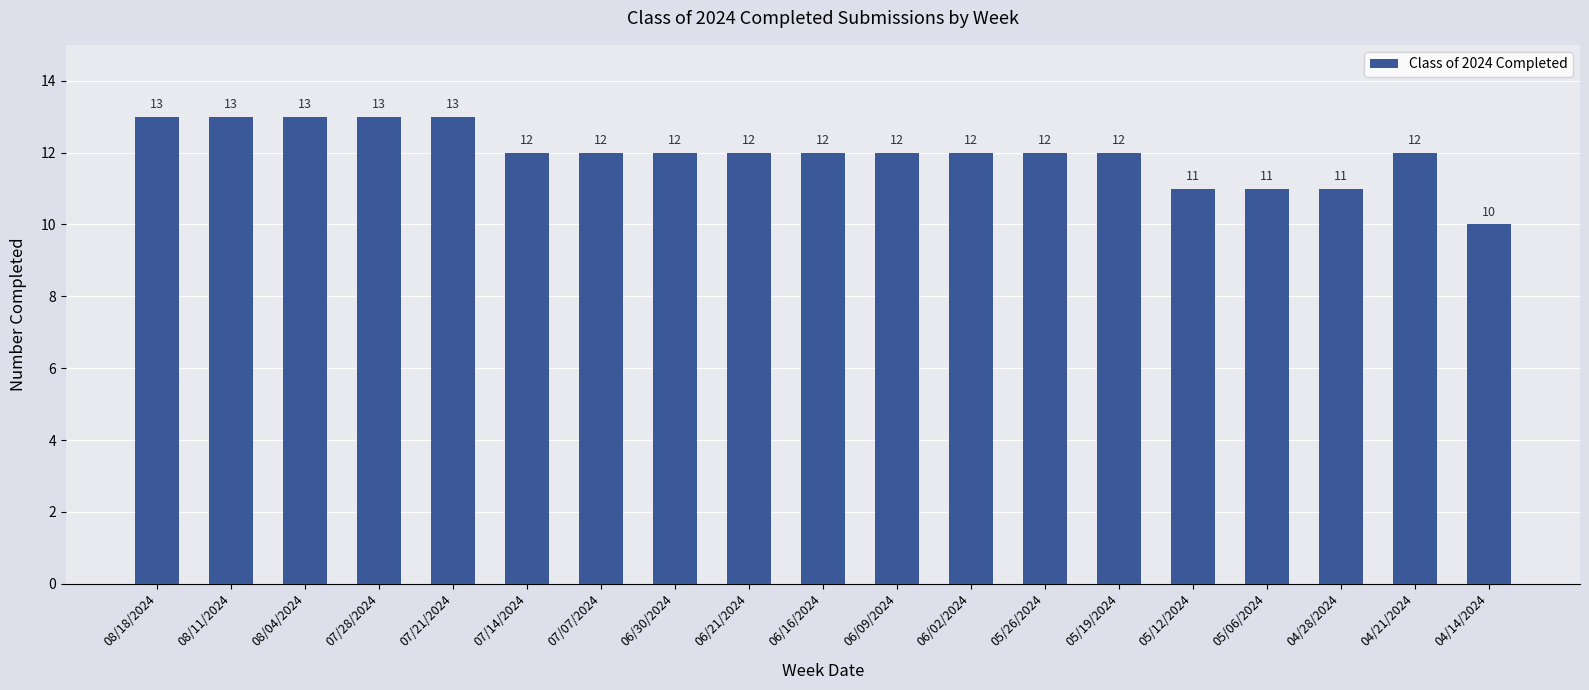

What position from the left is 07/21/2024?

5